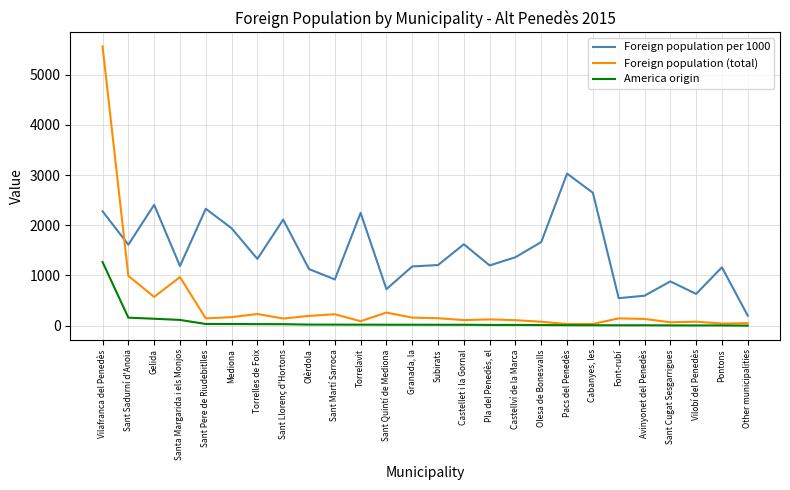

Which series has the widest spread of values?

Foreign population (total)